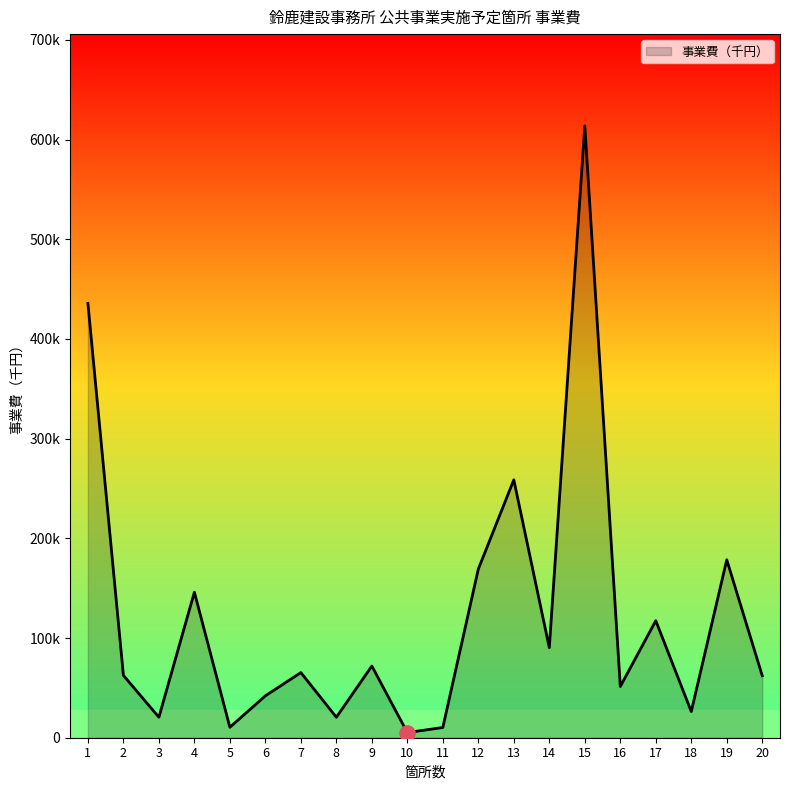

Which has a higher value, 15 or 17?

15